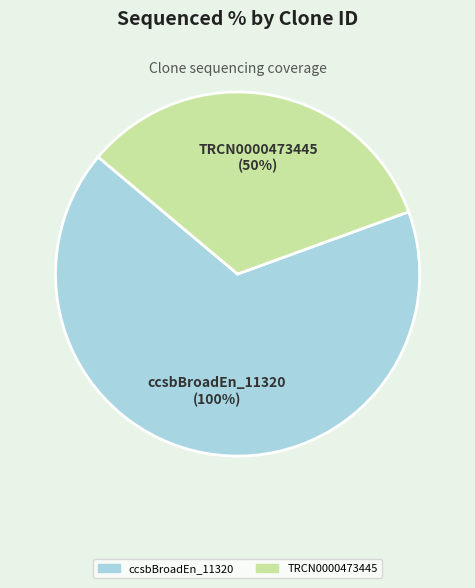

What is the total percentage of ccsbBroad304_11320 and ccsbBroadEn_11320?

66.7%